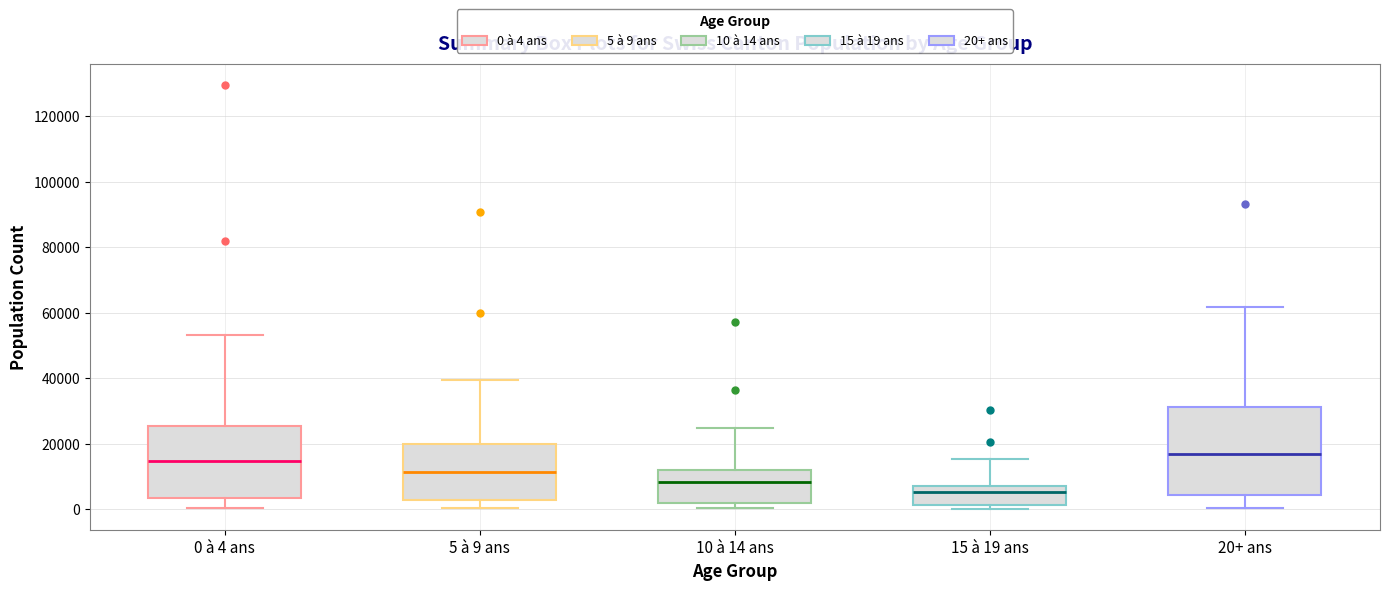

Reading left to right, transcribe this box plot: for each box, give where its median line is, the range the box spans, and where its two whiskers end, as read against the y-axis. The values are not printed on the chart, so give them approximately, as read against the axis.

0 à 4 ans: median 14000, box 4000 to 26000, whiskers 0 to 54000
5 à 9 ans: median 12000, box 2000 to 20000, whiskers 0 to 40000
10 à 14 ans: median 8000, box 2000 to 12000, whiskers 0 to 24000
15 à 19 ans: median 6000, box 2000 to 8000, whiskers 0 to 16000
20+ ans: median 16000, box 4000 to 32000, whiskers 0 to 62000